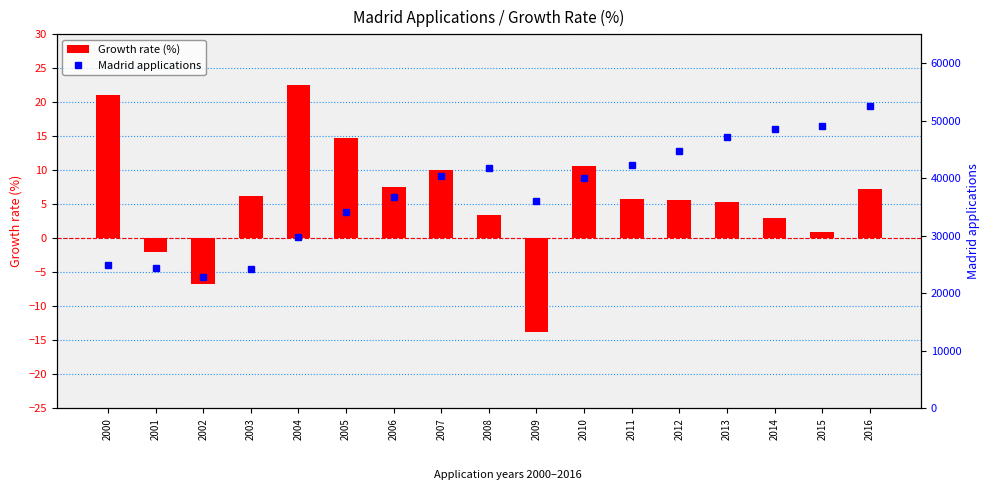

At how many categories does at least one series exceed 26093?

13